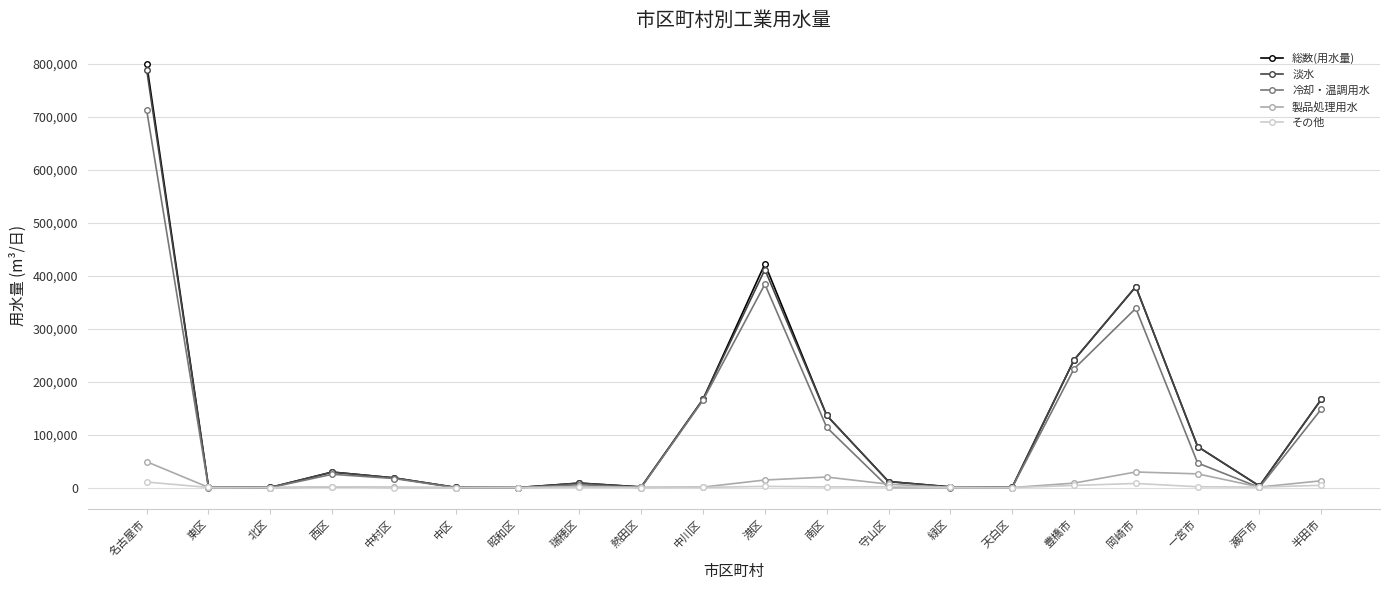

How many distinct data groups are displayed?

5